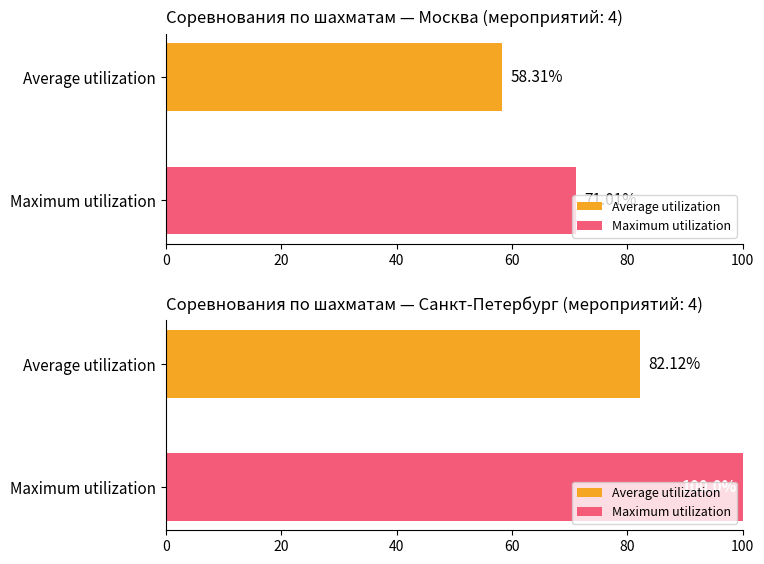

How many bars are there in each group?

2